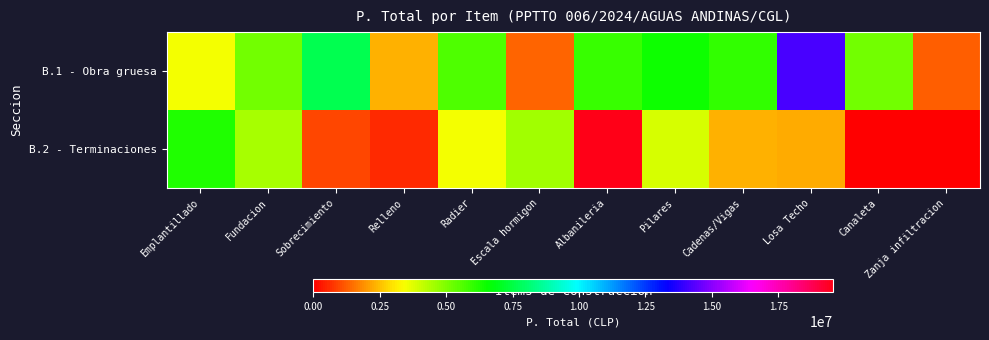

Which category has the highest value across all series?

Albanileria